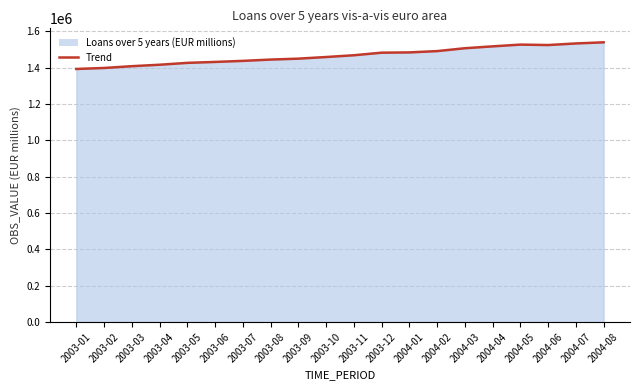

What is the minimum value shown in the chart?

1392182.7